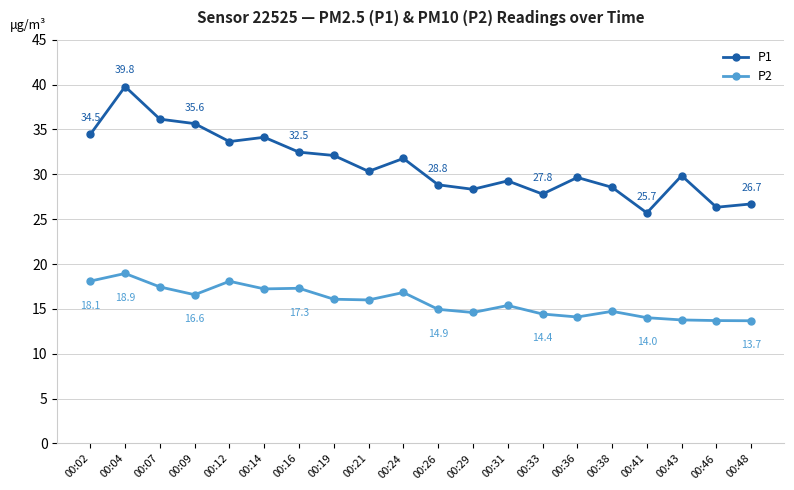

What is the average value of the P1 series?

31.1